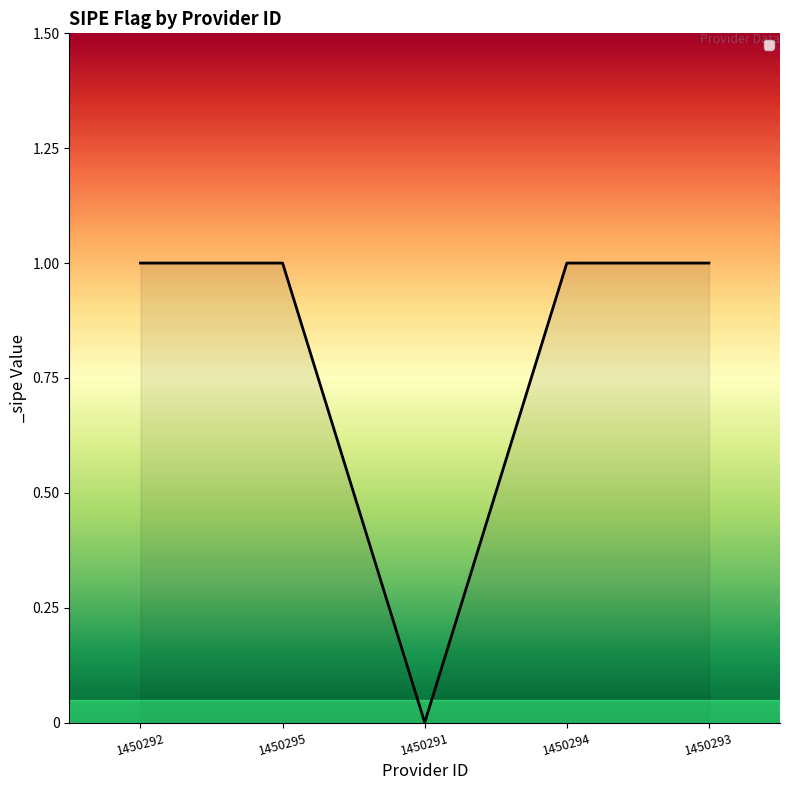

True or false: the data shows 1 at 1450293.

True